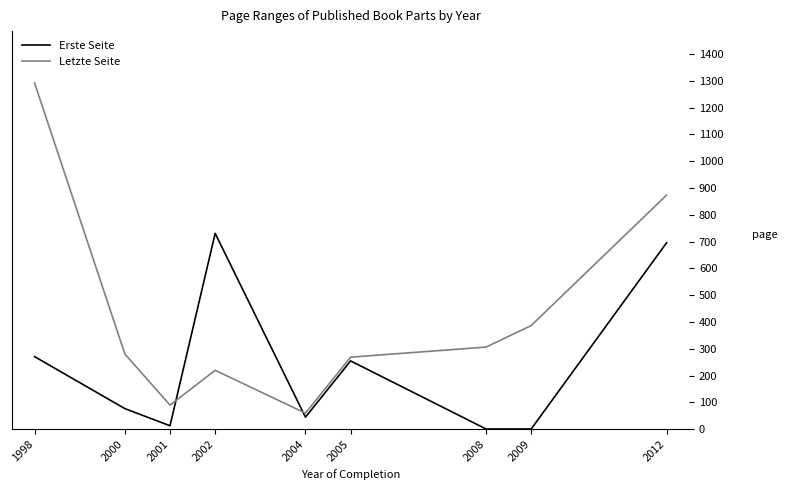

What is the difference between the highest and lowest values at 1998?

1021.0